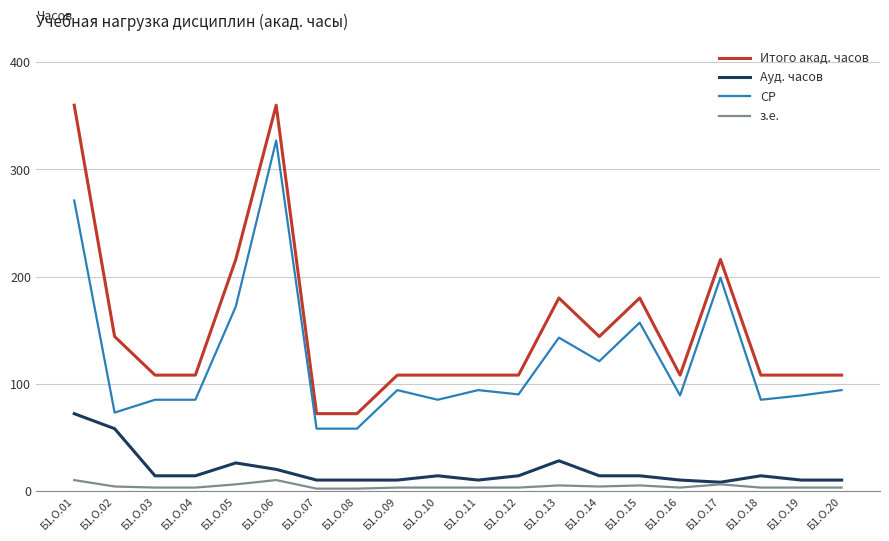

What value does the Итого акад. часов series have at Б1.О.01, to the nearest 50?

350